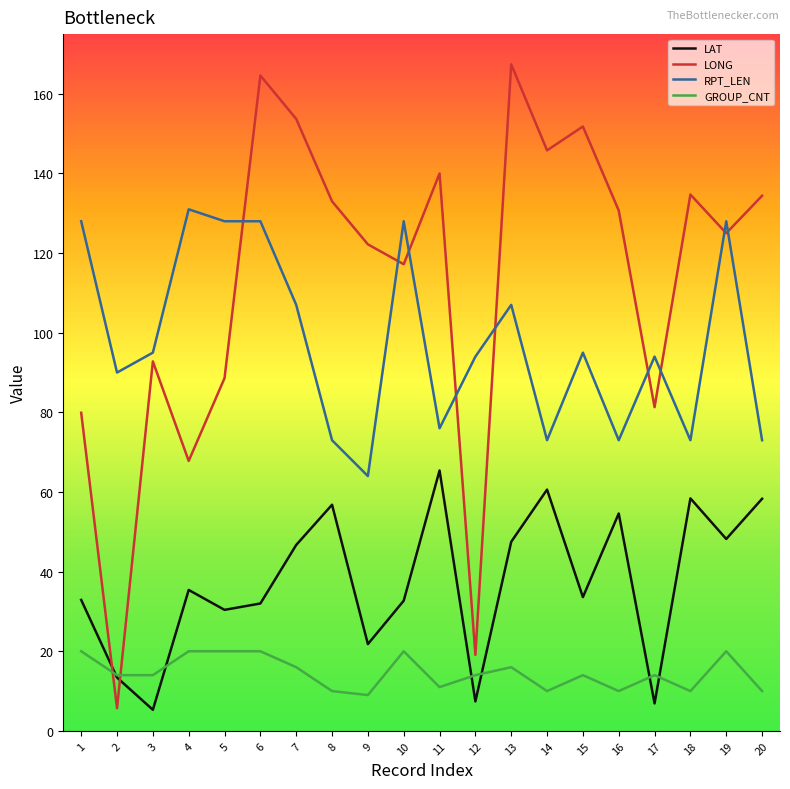

List the series in order of their overall mean, lowest first.

GROUP_CNT, LAT, RPT_LEN, LONG